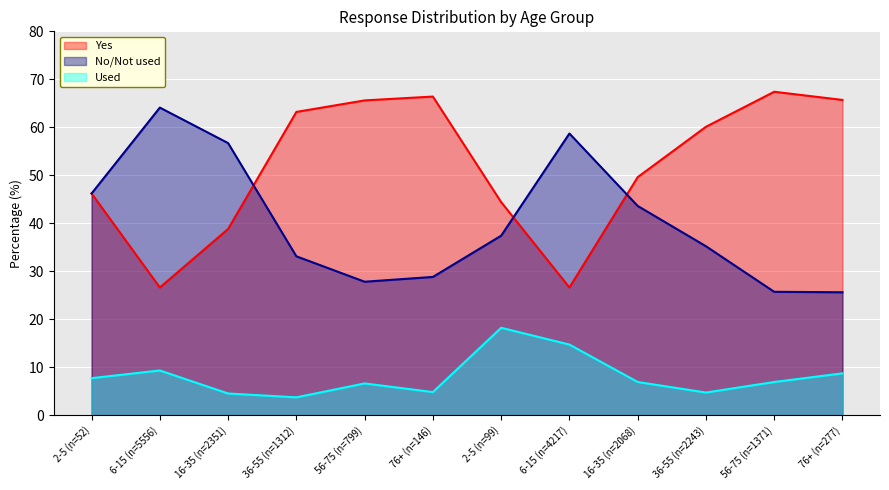

What is the label of the 5th point from the right?

6-15 (n=4217)